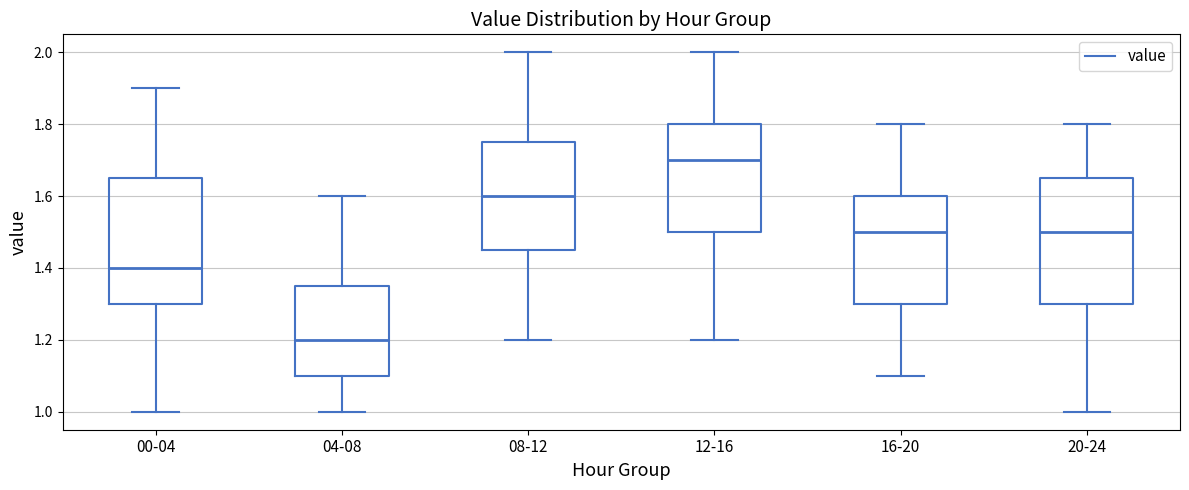

Reading left to right, transcribe this box plot: for each box, give where its median line is, the range the box spans, and where its two whiskers end, as read against the y-axis. The values are not printed on the chart, so give them approximately, as read against the axis.

00-04: median 1.40, box 1.30 to 1.66, whiskers 1.00 to 1.90
04-08: median 1.20, box 1.10 to 1.36, whiskers 1.00 to 1.60
08-12: median 1.60, box 1.46 to 1.76, whiskers 1.20 to 2.00
12-16: median 1.70, box 1.50 to 1.80, whiskers 1.20 to 2.00
16-20: median 1.50, box 1.30 to 1.60, whiskers 1.10 to 1.80
20-24: median 1.50, box 1.30 to 1.66, whiskers 1.00 to 1.80